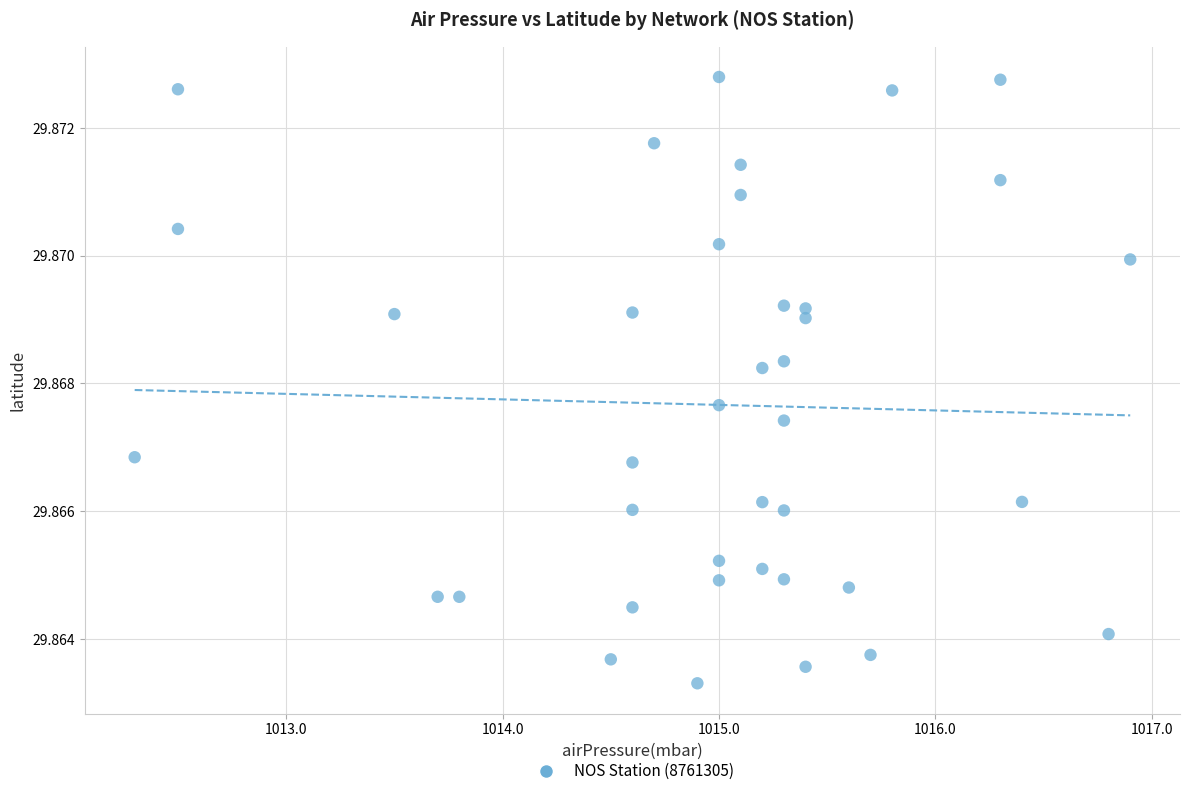

What is the range of X values (max minus min)?

4.6